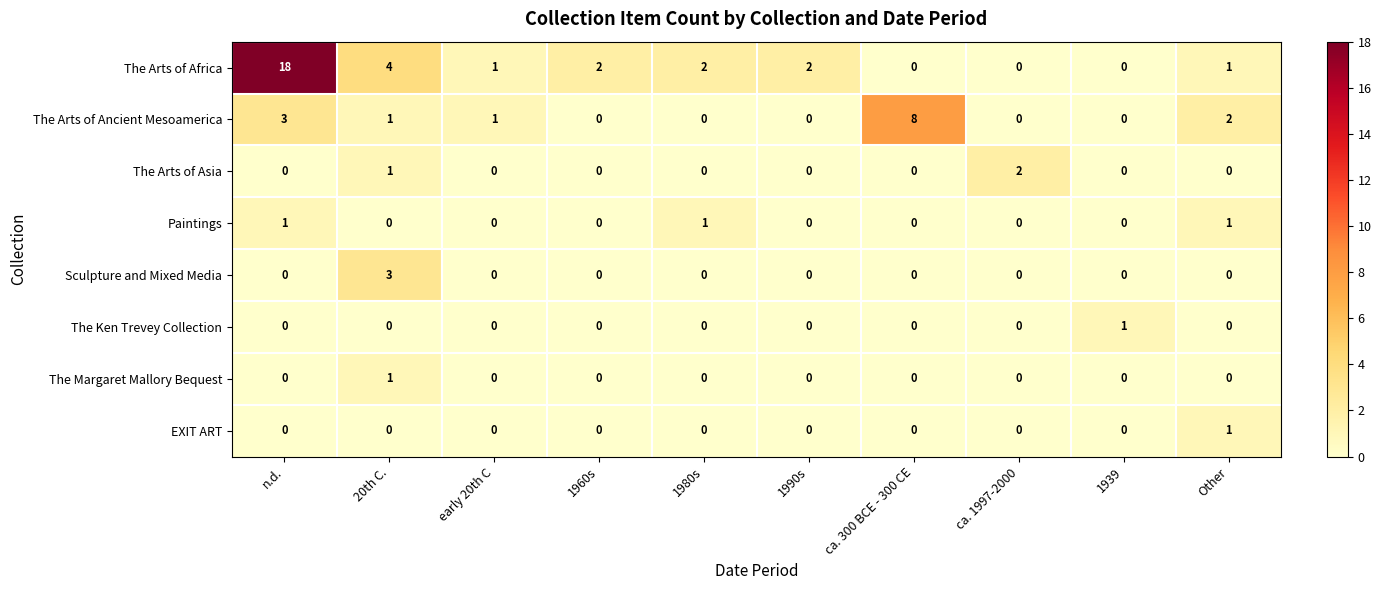

At which category is the sum across all series the highest?

n.d.